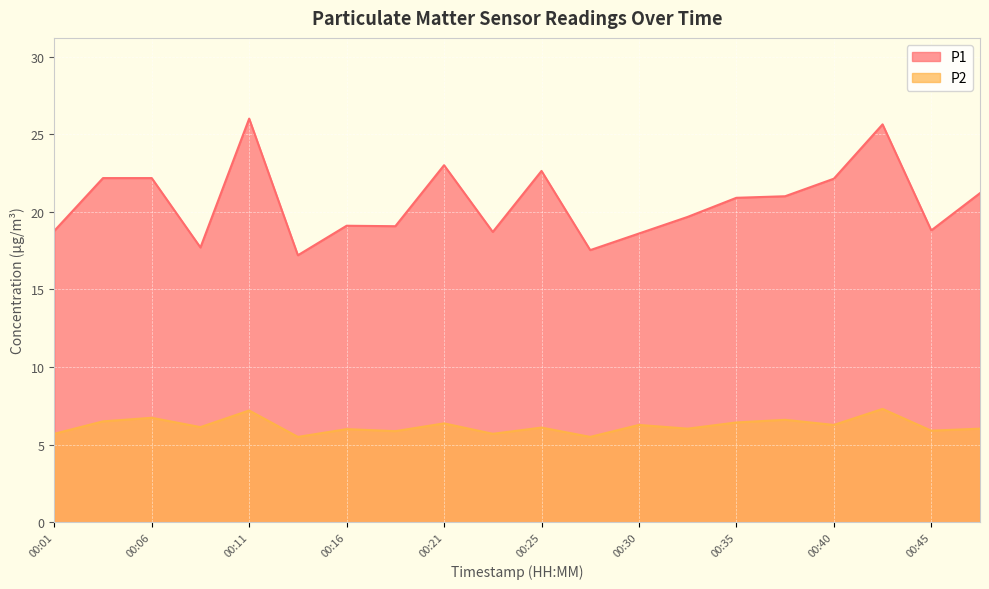

Which series has the largest total across all categories?

P1